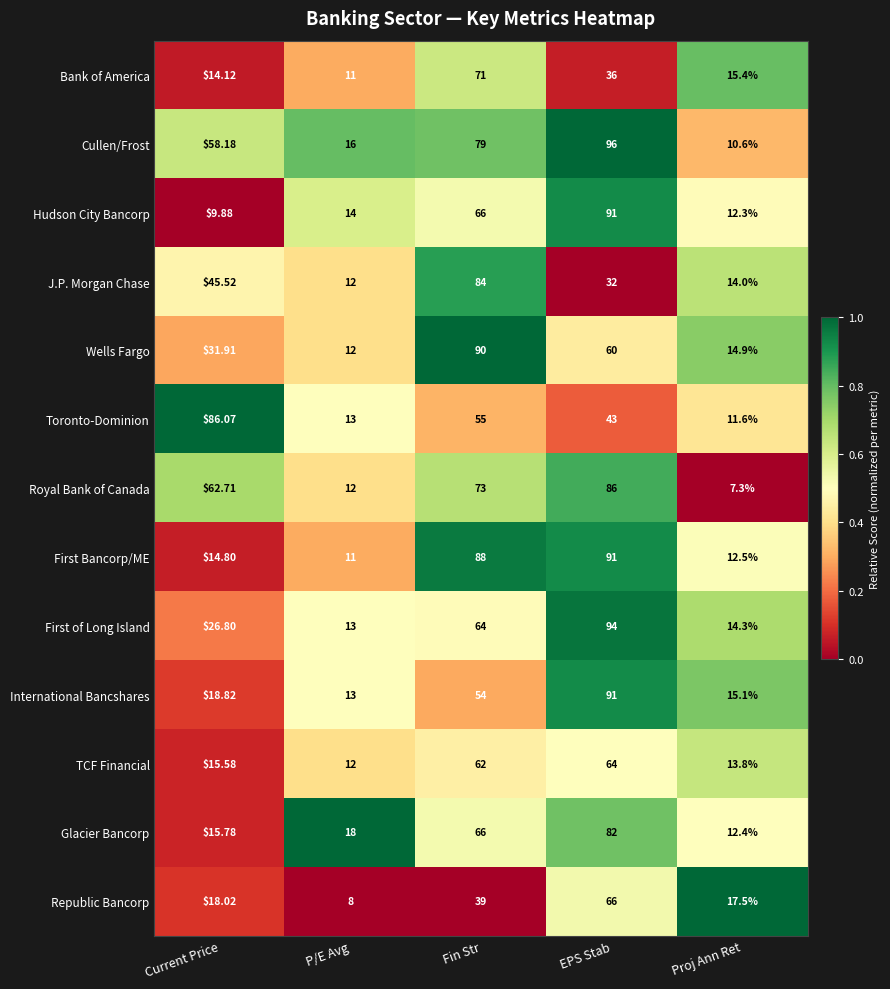

Which series has the widest spread of values?

Cullen/Frost